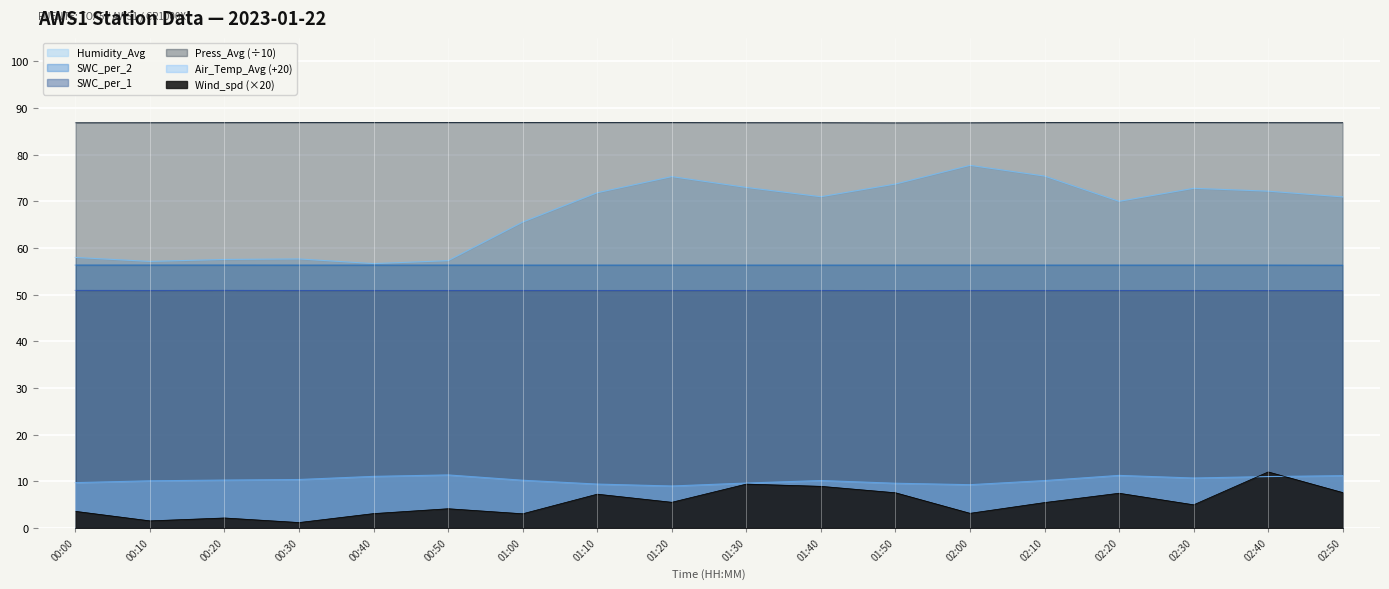

What are all the series names shown in the legend?

Air_Temp_Avg, Humidity_Avg, Wind_spd, Press_Avg, SWC_per_1, SWC_per_2